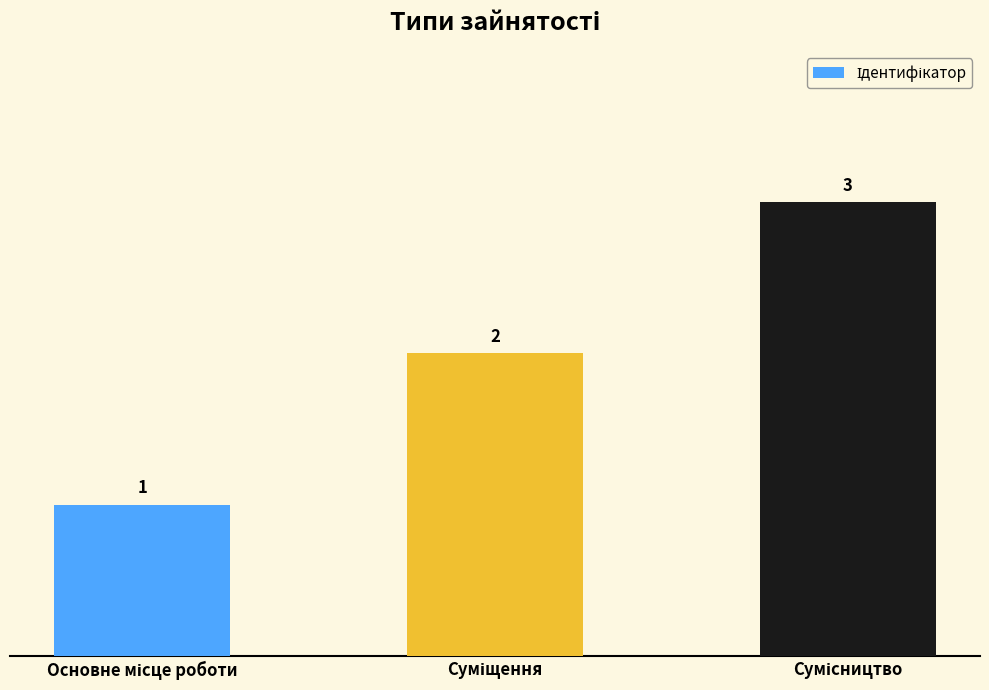

What is the value of the 3rd bar from the left?

3